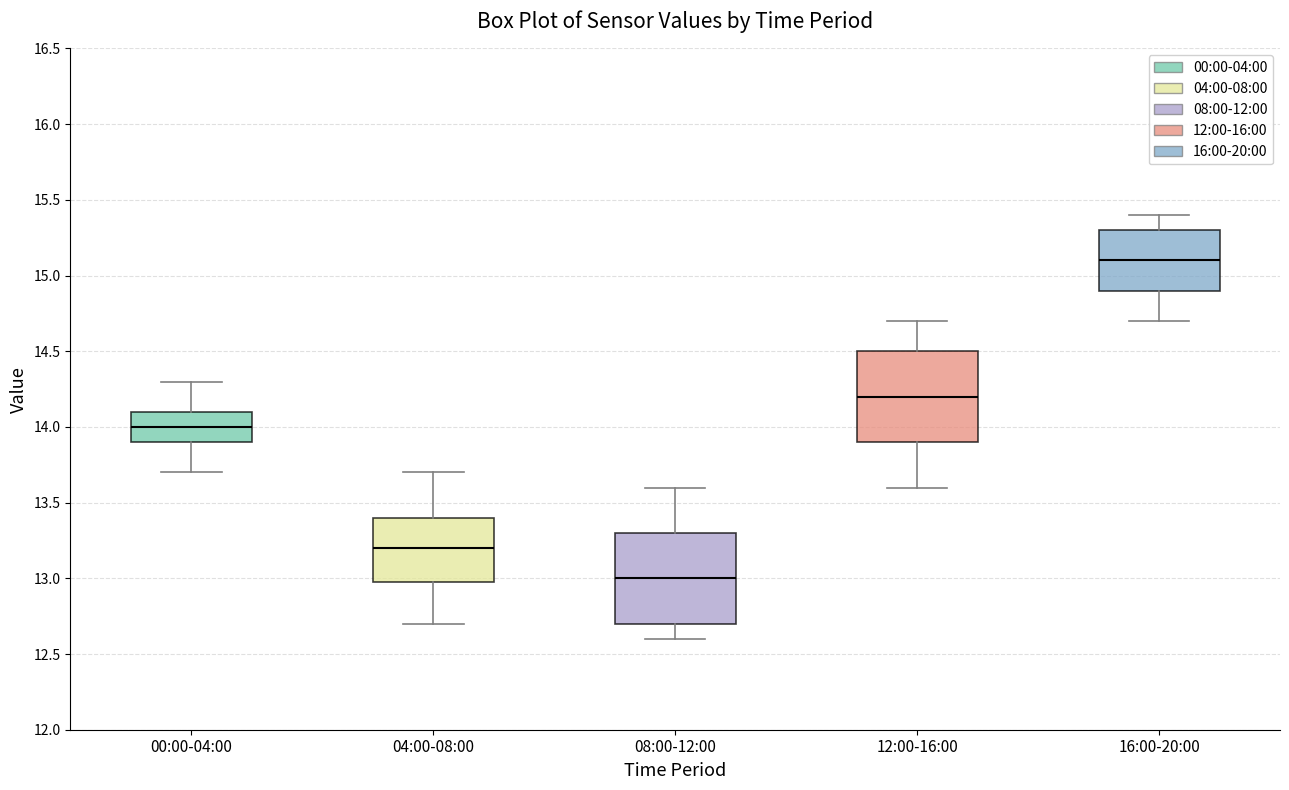

Where is the lower edge of the box for 00:00-04:00 on the y-axis? The values are not printed on the chart, so give them approximately, as read against the axis.

13.9